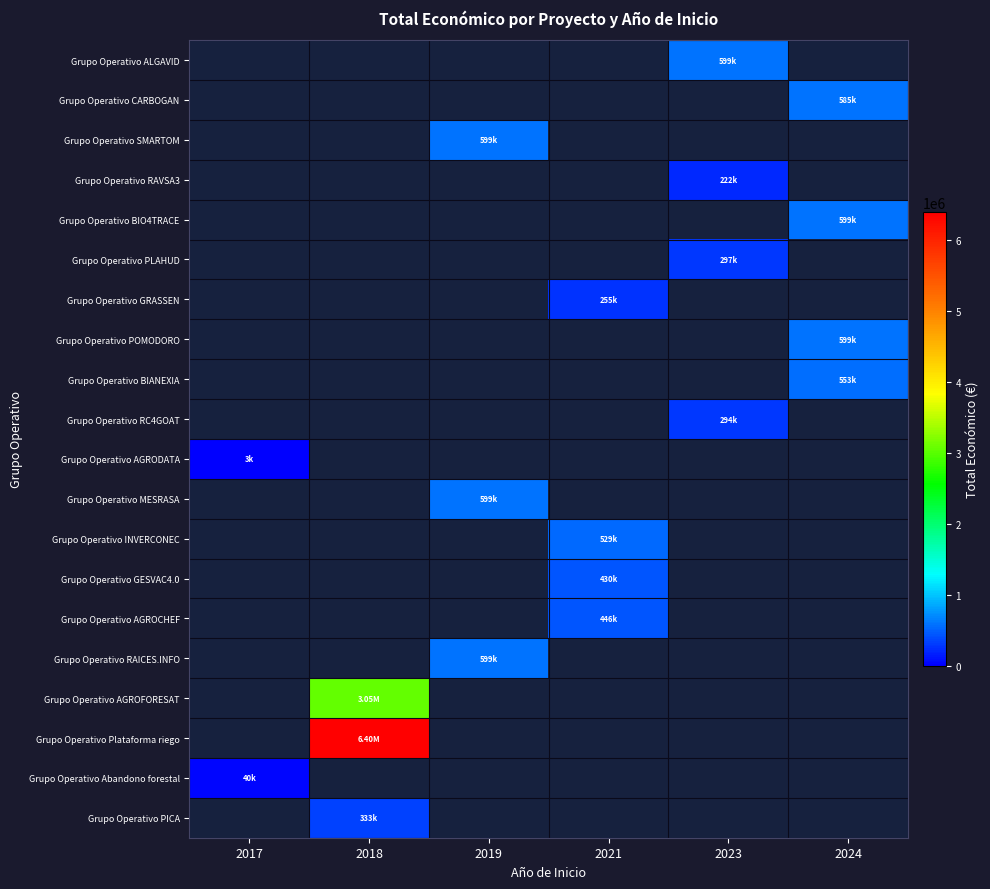

At which category does the chart reach its peak across all series?

2018